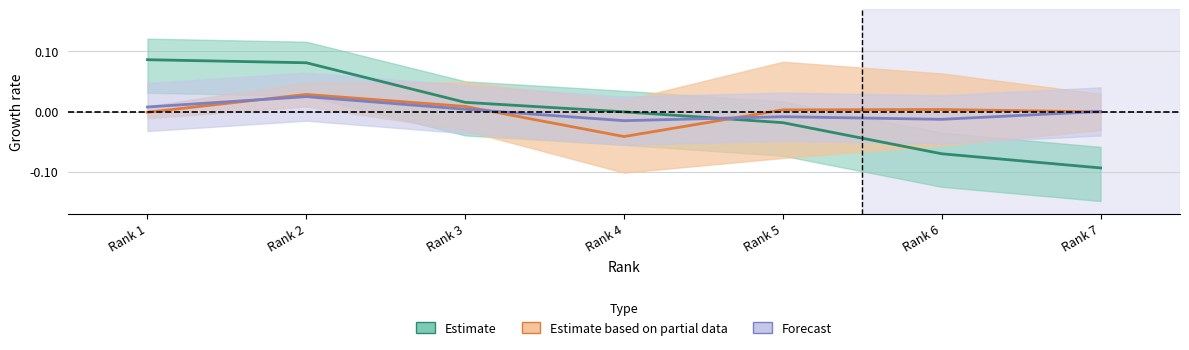

Where does the Total Cites (3years) series first go above 0?

Rank 1